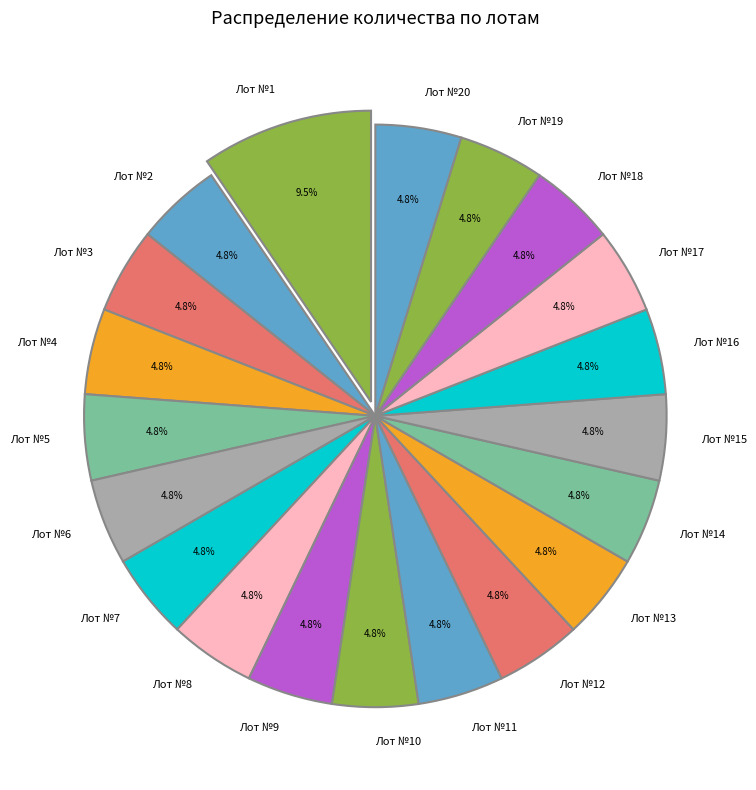

Combined, do Лот №13 and Лот №7 account for over 50%?

No